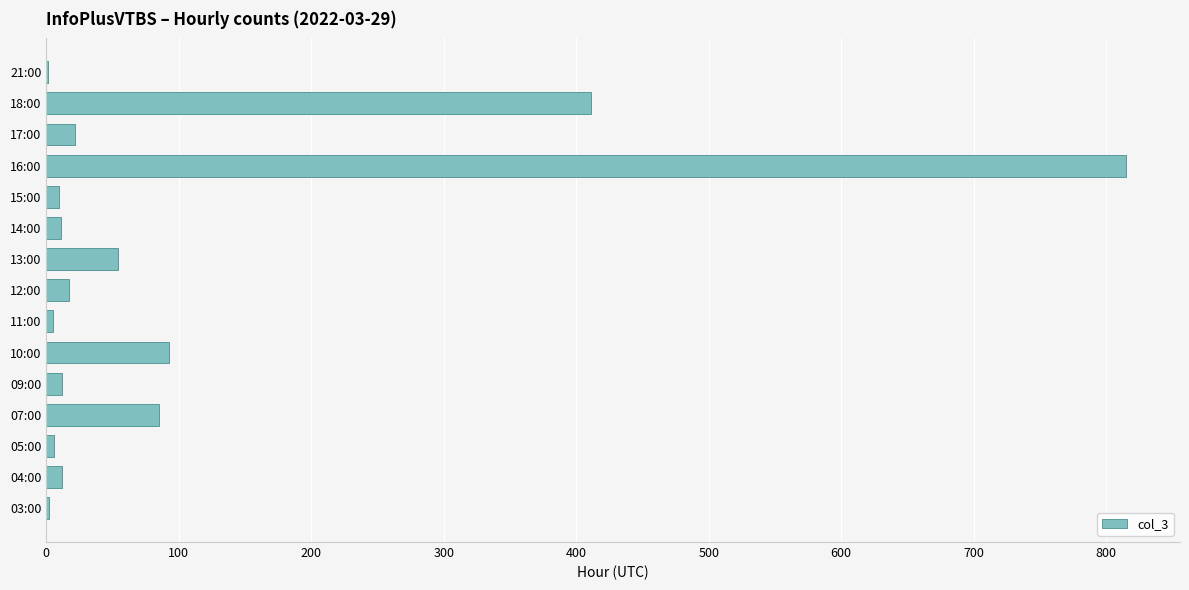

Count the number of categories in the chart.

15